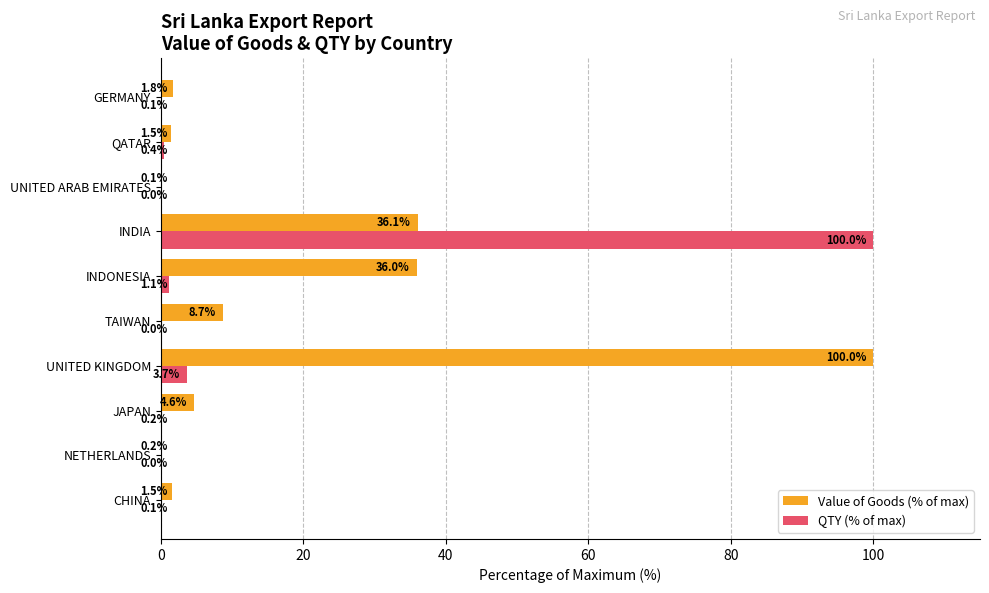

Which series changed the most between TAIWAN and GERMANY?

Value of Goods (% of max)